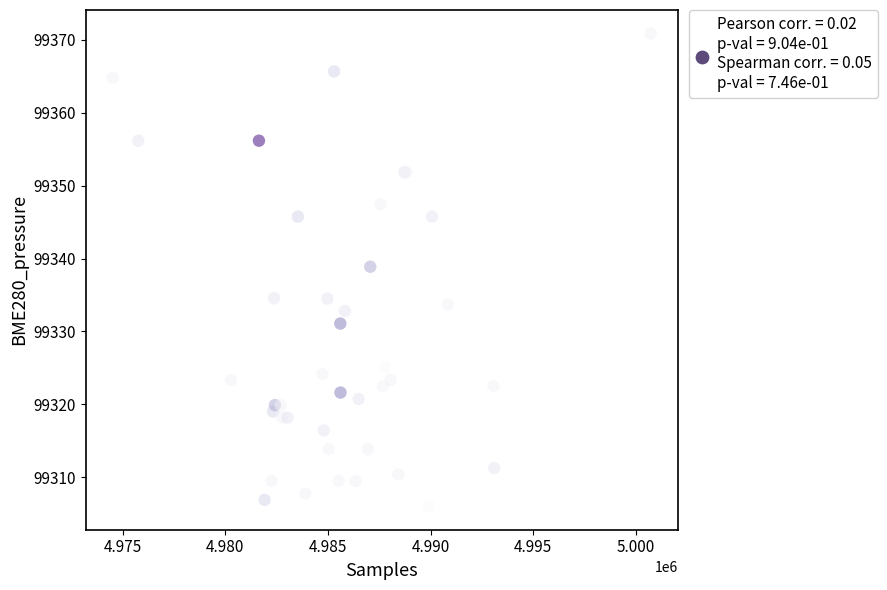

What Y value in the scatter plot is closest to 99338?

99338.9